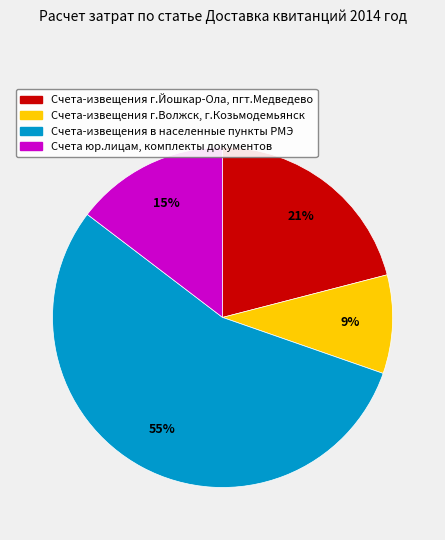

Which has a higher value, Счета-извещения г.Йошкар-Ола, пгт.Медведево or Счета-извещения г.Волжск, г.Козьмодемьянск?

Счета-извещения г.Йошкар-Ола, пгт.Медведево